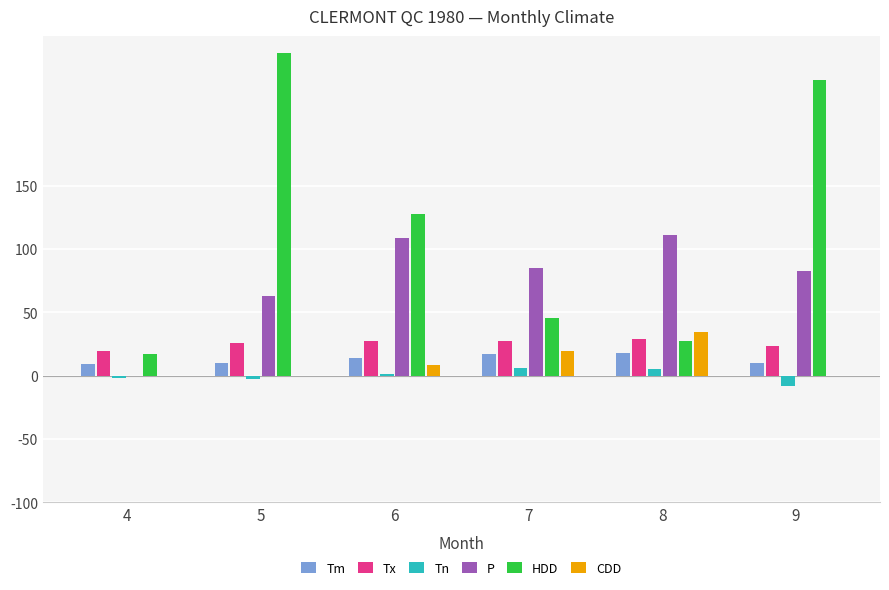

The P series shows 45.8 at 9. True or false?

False